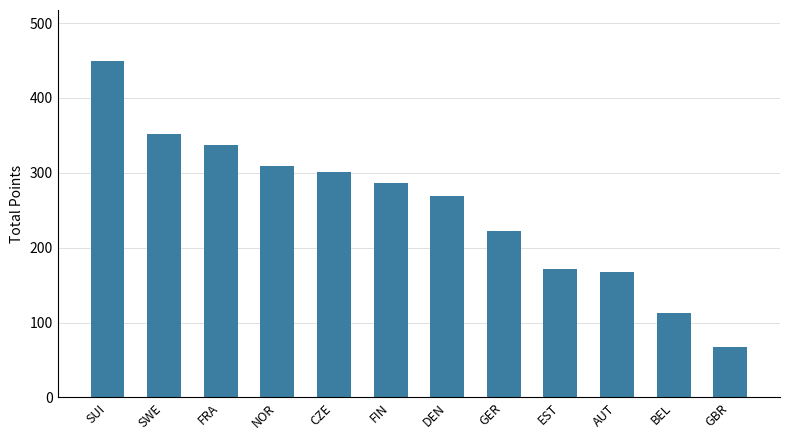

How many series are shown in this chart?

1